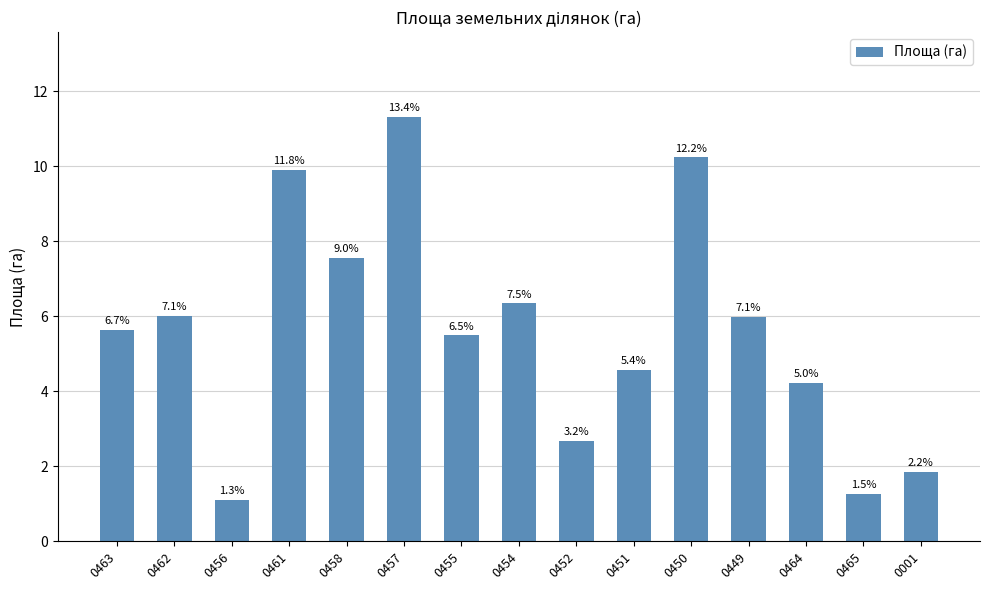

Reading right to left, list all the values displayed in this chart.

1.8	1.3	4.2	6.0	10.2	4.6	2.7	6.3	5.5	11.3	7.6	9.9	1.1	6.0	5.6